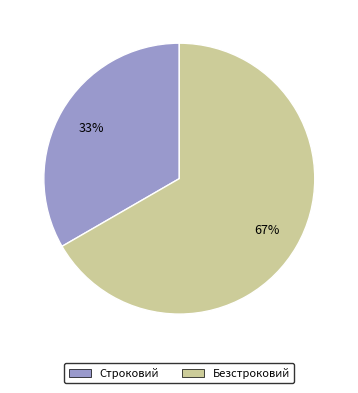

Between Строковий and Безстроковий, which is larger?

Безстроковий